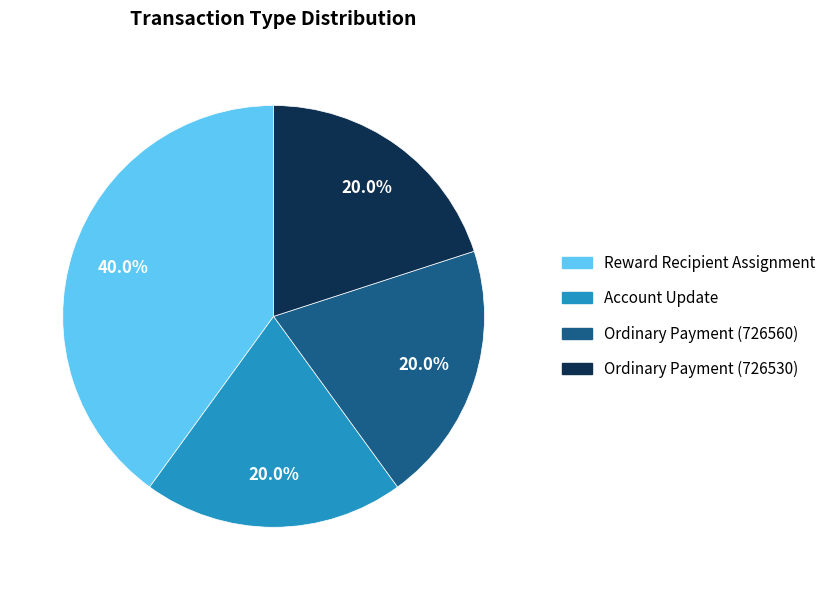

Combined, do Account Update and Ordinary Payment (726530) account for over 50%?

No